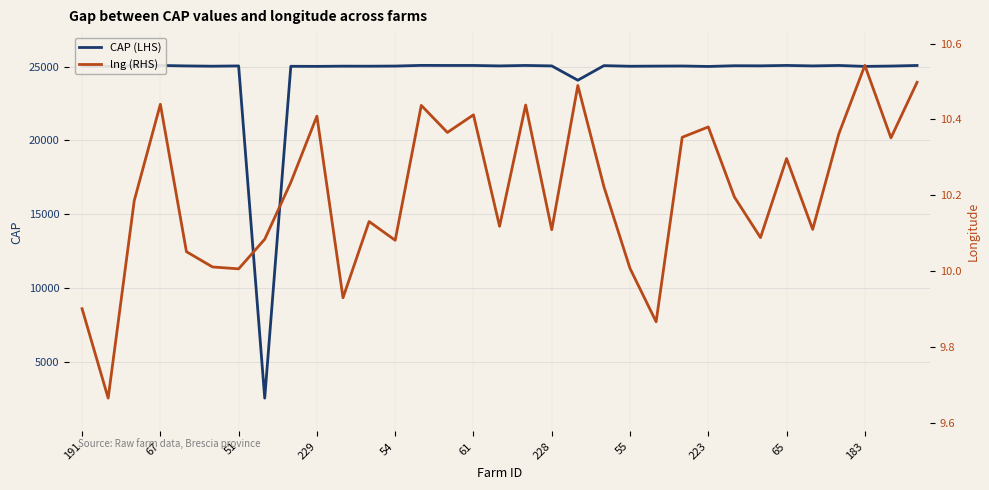

How many lines are shown in the chart?

2